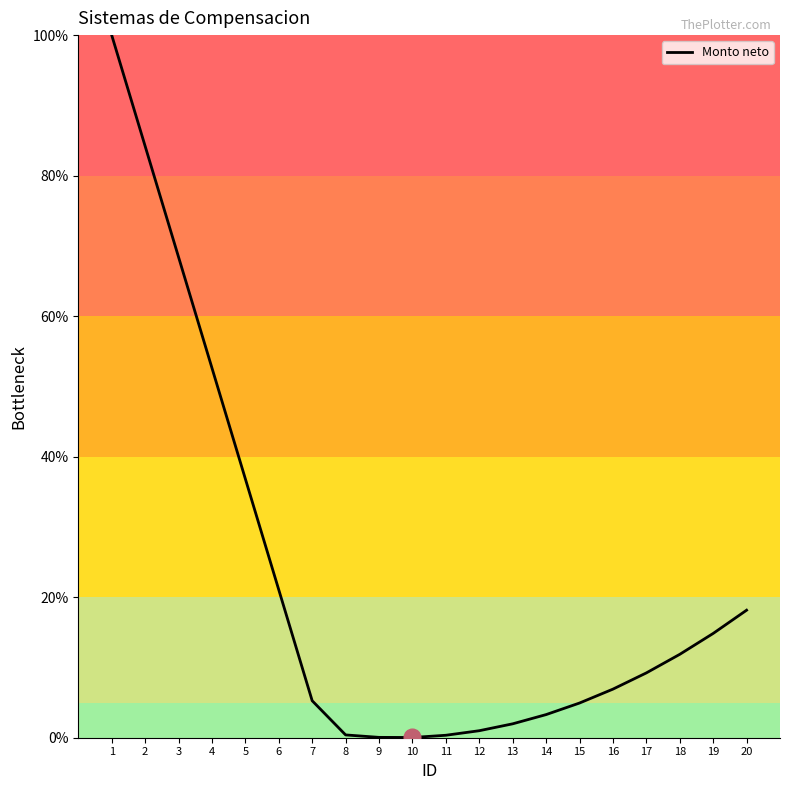

What is the greatest value displayed?

100.0